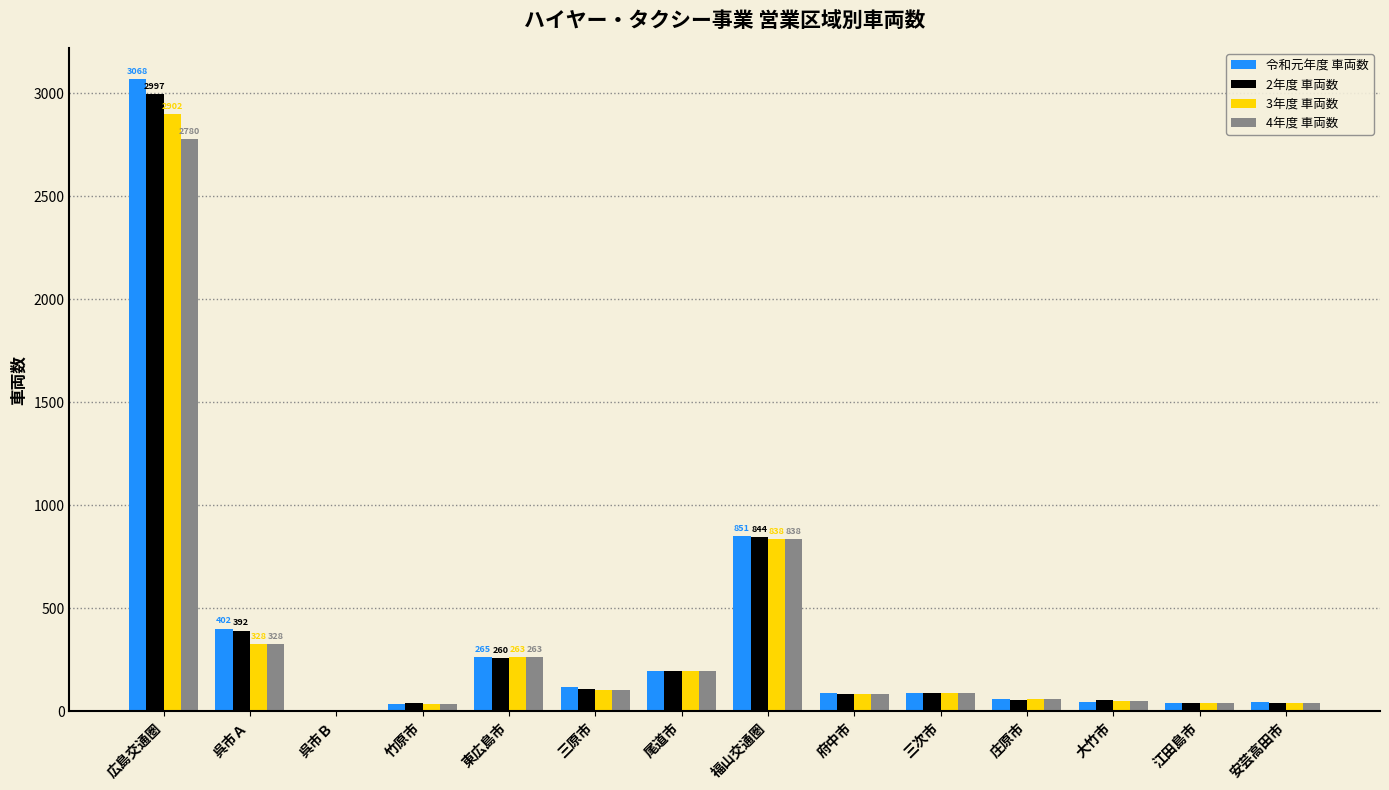

How many series are shown in this chart?

4